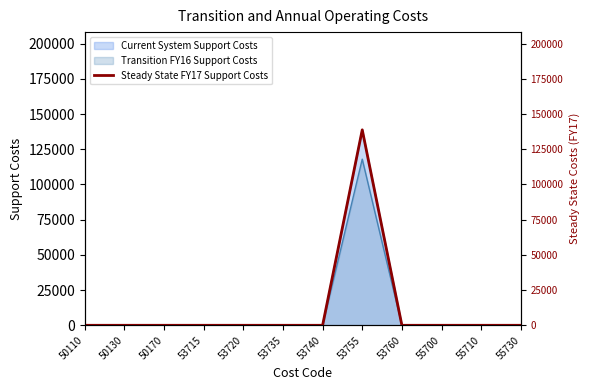

The chart shows a value of 0 at 53740. True or false?

True